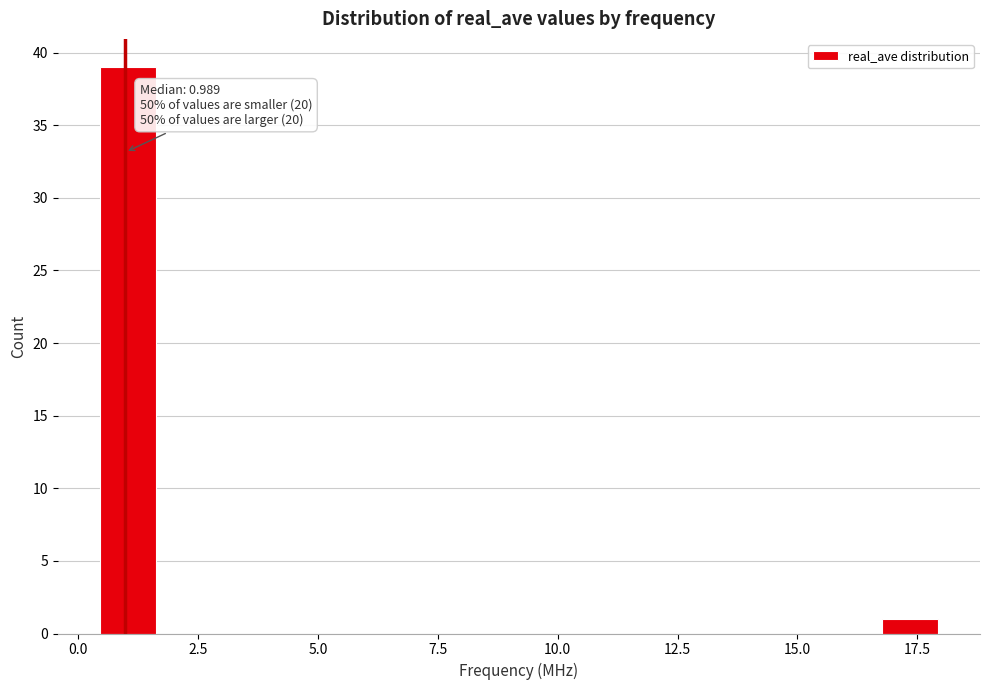

Read against the x-axis, roughly where is the centre of the tallest bar?

1.0